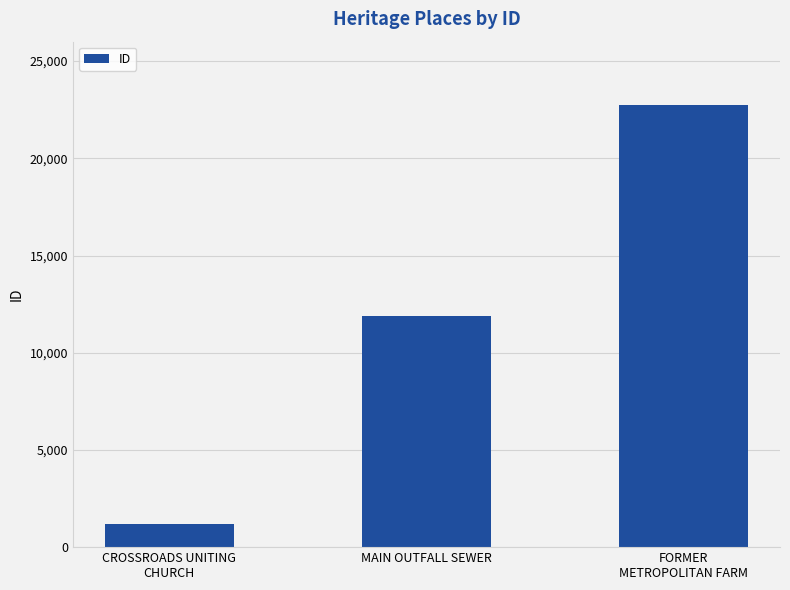

What is the value of the 3rd bar from the left?

22732